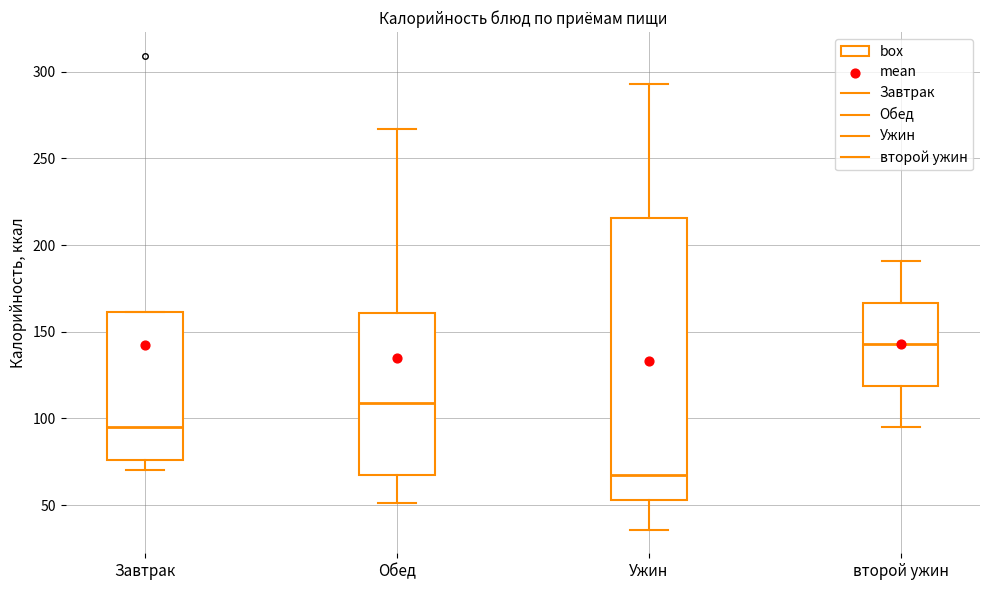

Reading left to right, transcribe this box plot: for each box, give where its median line is, the range the box spans, and where its two whiskers end, as read against the y-axis. The values are not printed on the chart, so give them approximately, as read against the axis.

Завтрак: median 95, box 75 to 160, whiskers 70 to 160
Обед: median 110, box 65 to 160, whiskers 50 to 265
Ужин: median 65, box 55 to 215, whiskers 35 to 295
второй ужин: median 145, box 120 to 165, whiskers 95 to 190